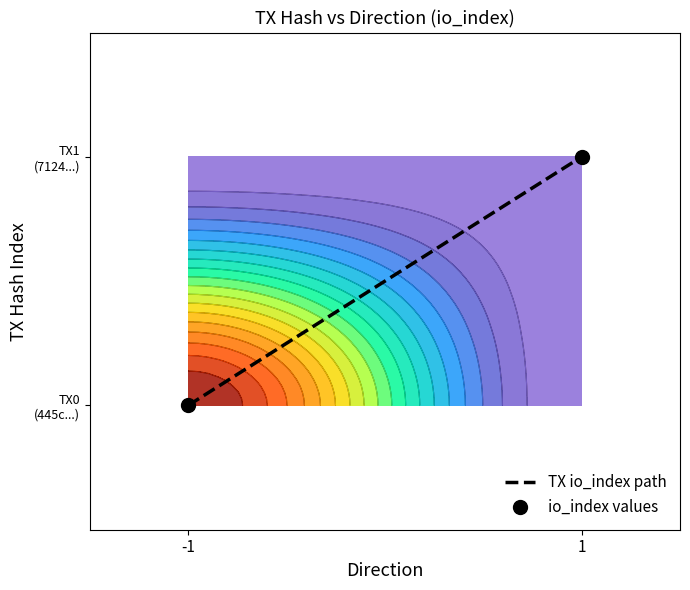

Is the value of TX io_index path at -1 greater than the value of io_index values at 1?

No